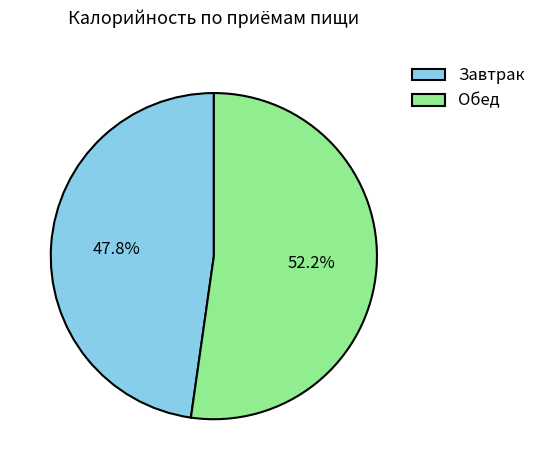

What percentage is the Завтрак slice, to the nearest percent?

48%